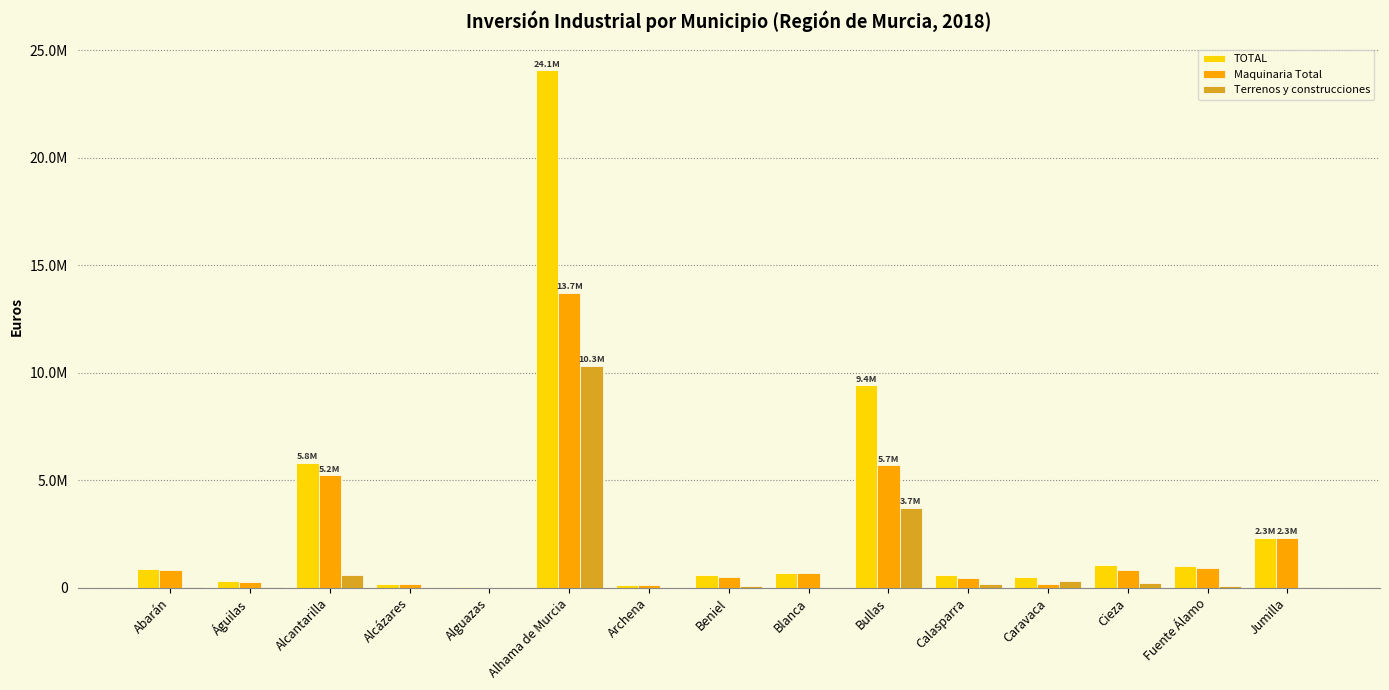

At which label does Maquinaria Total first exceed 666800?

Abarán